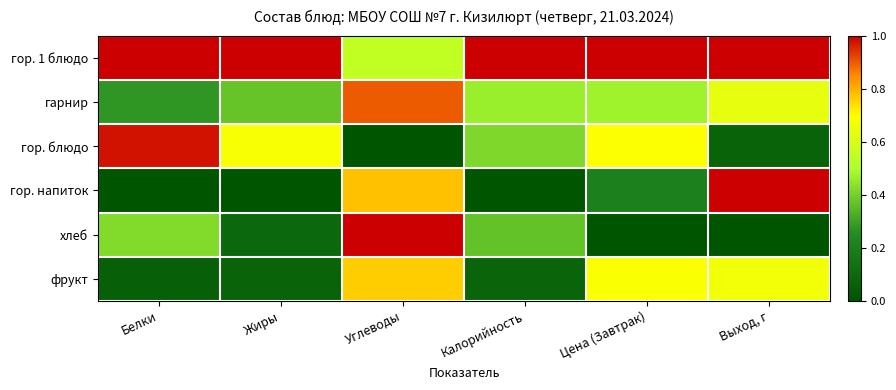

What is the difference between the highest and lowest values at Цена (Завтрак)?

1.0